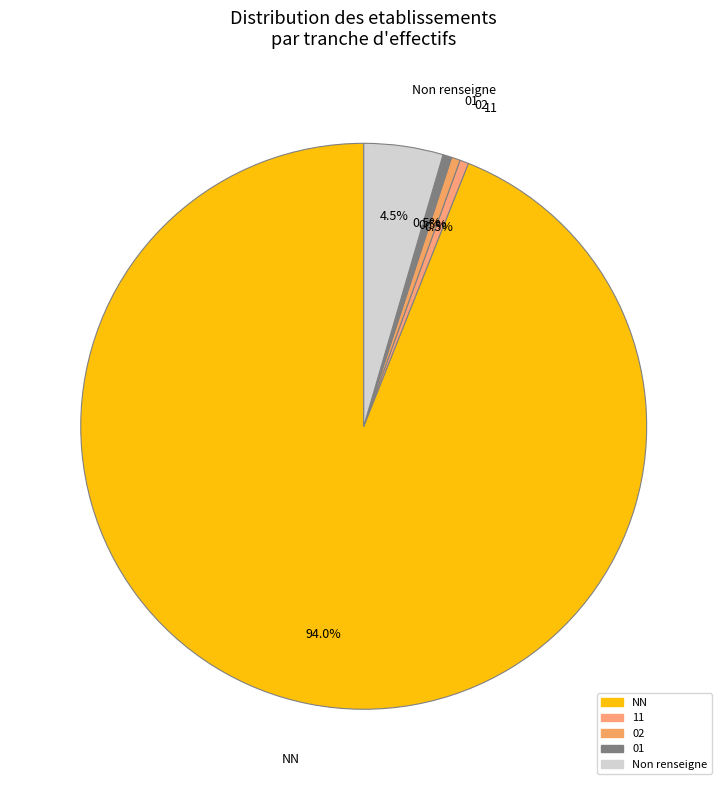

Which category accounts for the majority?

NN